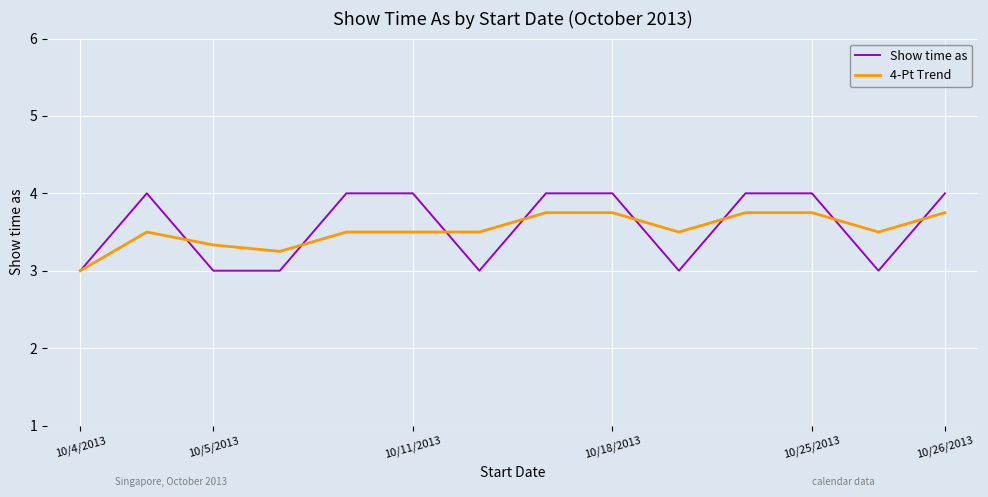

Which series has the widest spread of values?

Show time as